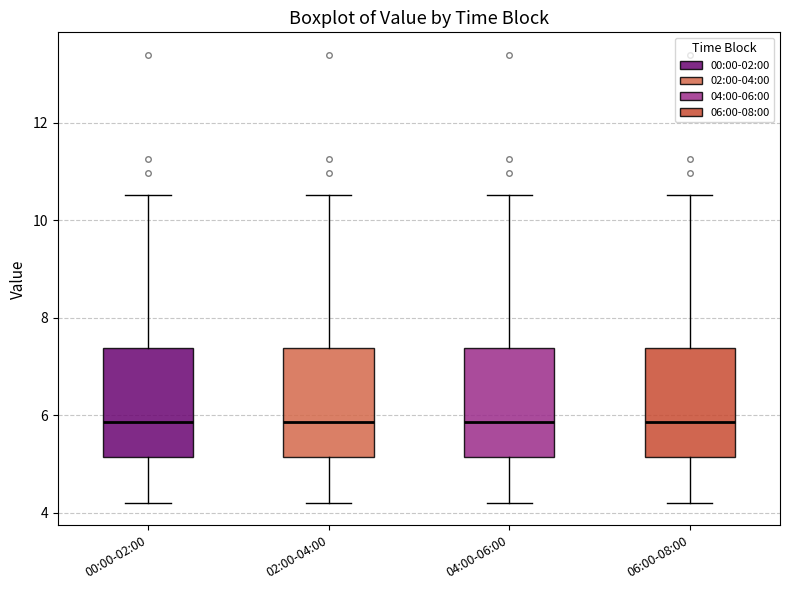

Reading left to right, transcribe this box plot: for each box, give where its median line is, the range the box spans, and where its two whiskers end, as read against the y-axis. The values are not printed on the chart, so give them approximately, as read against the axis.

00:00-02:00: median 5.8, box 5.2 to 7.4, whiskers 4.2 to 10.6
02:00-04:00: median 5.8, box 5.2 to 7.4, whiskers 4.2 to 10.6
04:00-06:00: median 5.8, box 5.2 to 7.4, whiskers 4.2 to 10.6
06:00-08:00: median 5.8, box 5.2 to 7.4, whiskers 4.2 to 10.6